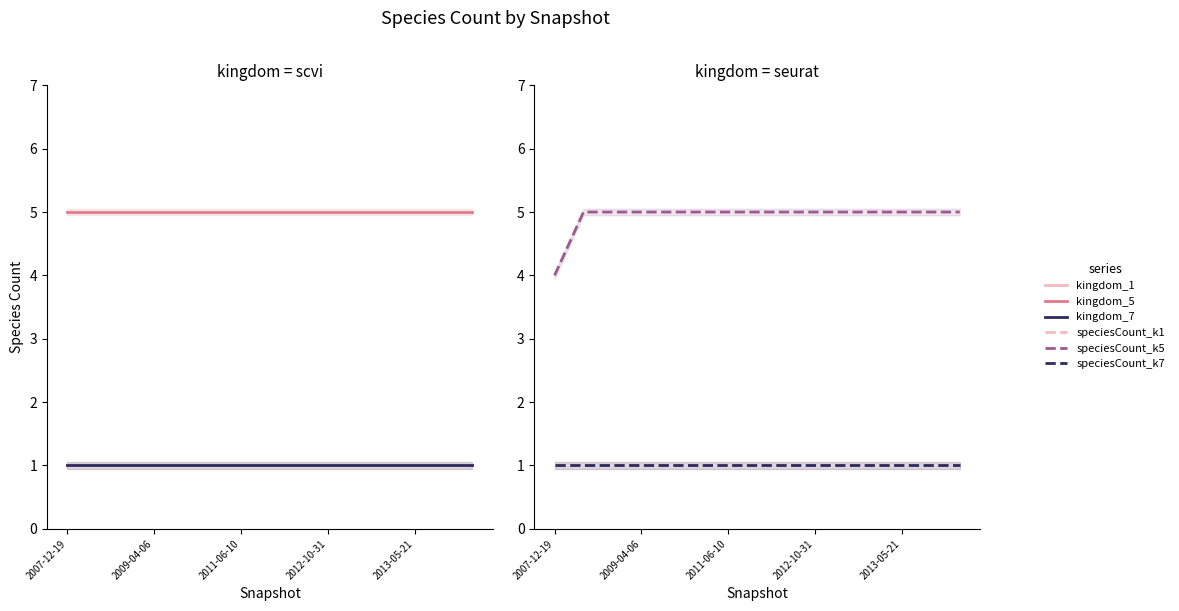

Reading left to right, list all the values displayed in this chart.

kingdom_1: 1	1	1	1	1	1	1	1	1	1	1	1	1	1	1
kingdom_5: 5	5	5	5	5	5	5	5	5	5	5	5	5	5	5
kingdom_7: 1	1	1	1	1	1	1	1	1	1	1	1	1	1	1
speciesCount_k1: 1	1	1	1	1	1	1	1	1	1	1	1	1	1	1
speciesCount_k5: 4	5	5	5	5	5	5	5	5	5	5	5	5	5	5
speciesCount_k7: 1	1	1	1	1	1	1	1	1	1	1	1	1	1	1